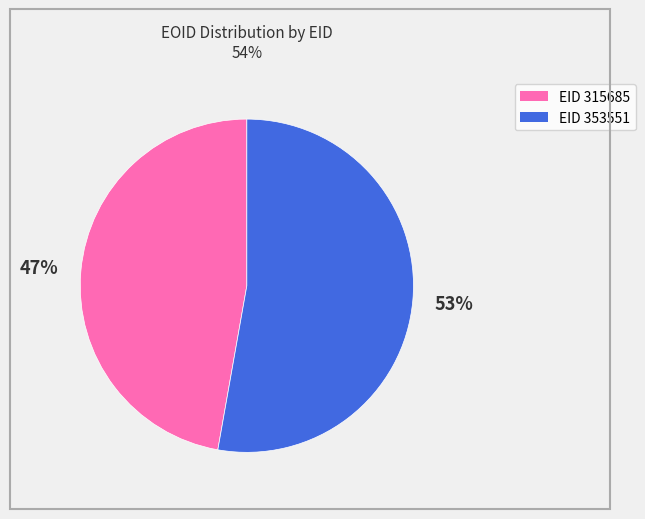

Is there any slice that represents more than half of the pie?

Yes